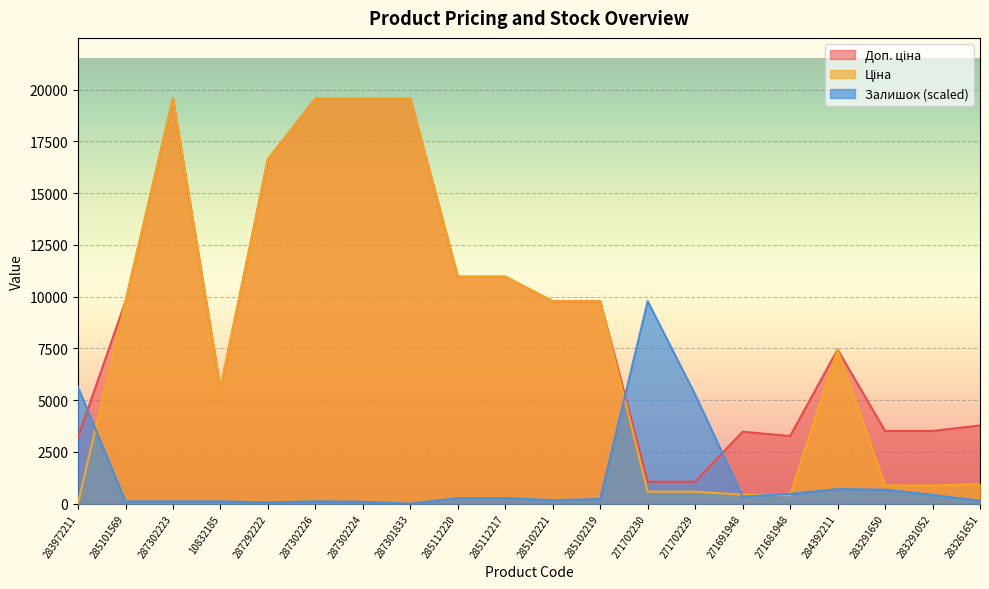

List the series in order of their peak value, highest first.

Ціна, Доп. ціна, Залишок